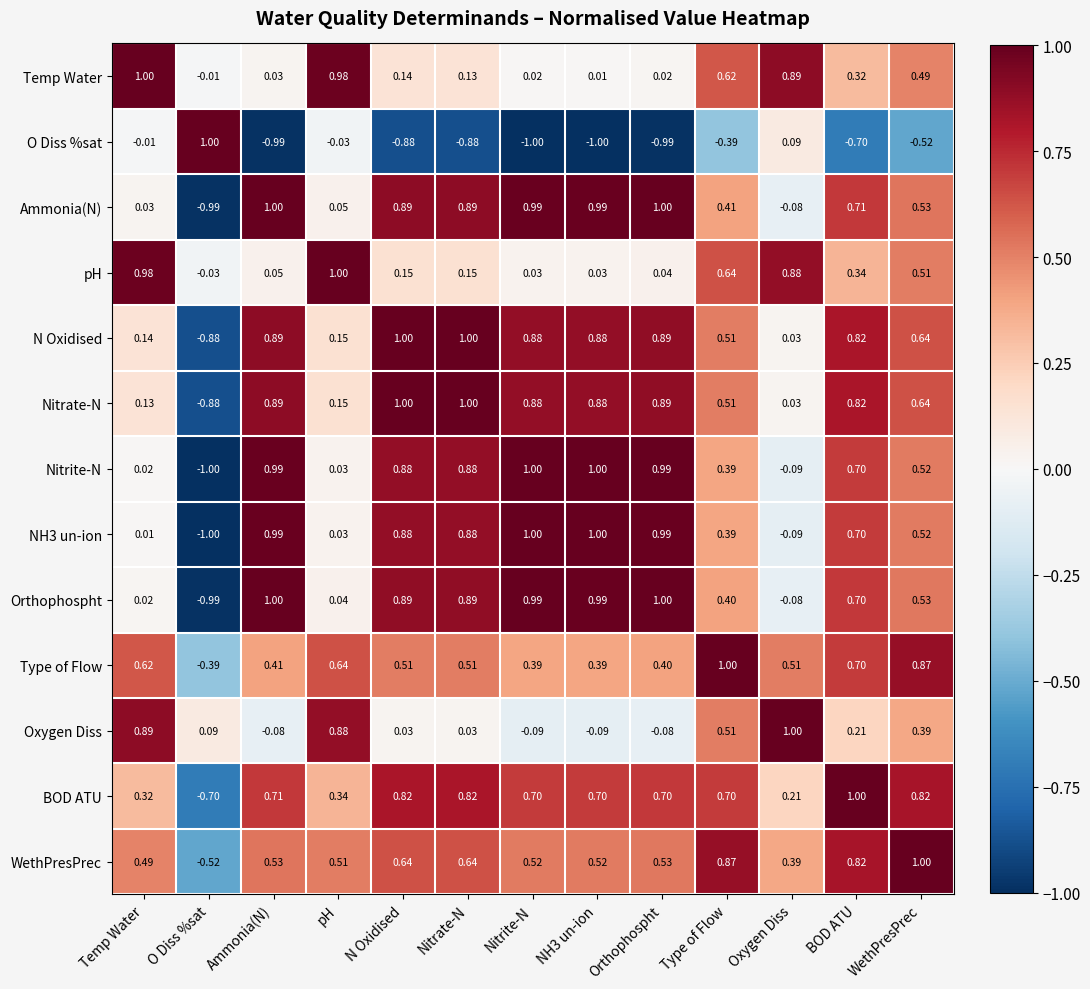

What is the spread (max minus min) of values at Oxygen Diss?

1.1